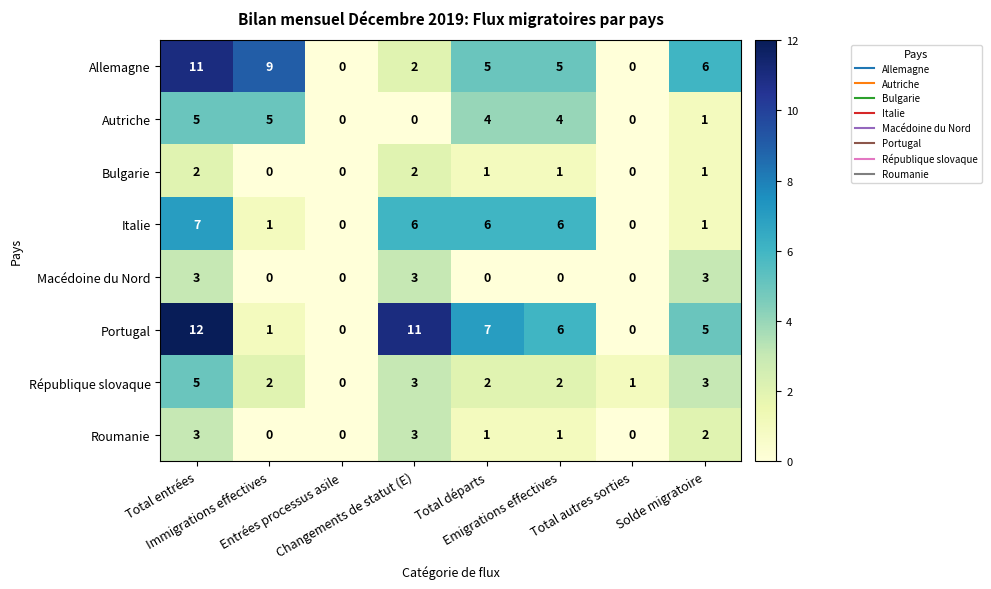

Which series has the largest range (max minus min)?

Portugal